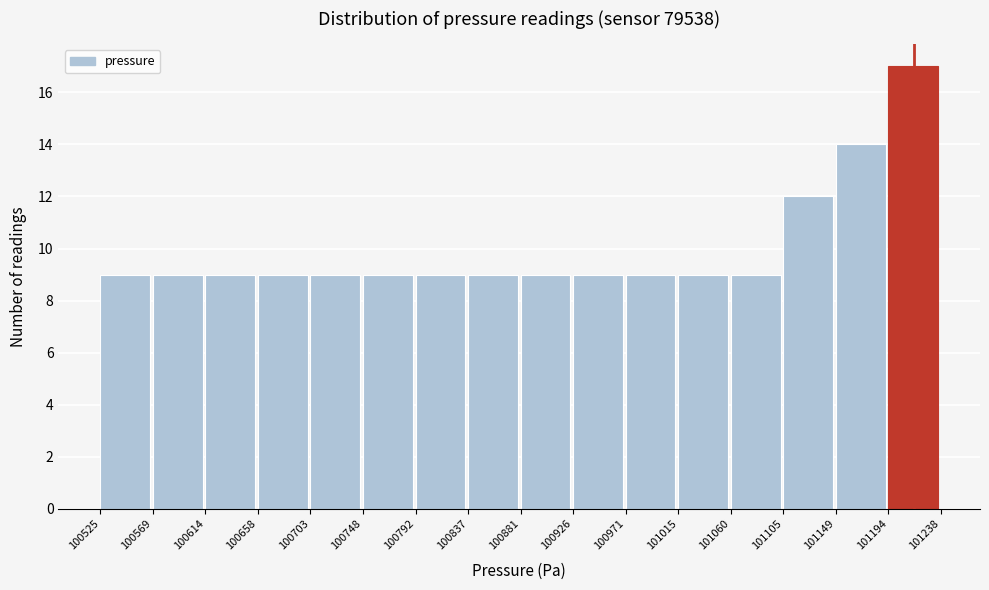

Reading left to right, transcribe this chart: for each bar, give the range it covers on the x-axis and its height. The values are not printed on the chart, so give them approximately, as read against the axis.

100525 to 100569: 9
100569 to 100614: 9
100614 to 100658: 9
100658 to 100703: 9
100703 to 100748: 9
100748 to 100792: 9
100792 to 100837: 9
100837 to 100881: 9
100881 to 100926: 9
100926 to 100971: 9
100971 to 101015: 9
101015 to 101060: 9
101060 to 101105: 9
101105 to 101149: 12
101149 to 101194: 14
101194 to 101238: 17